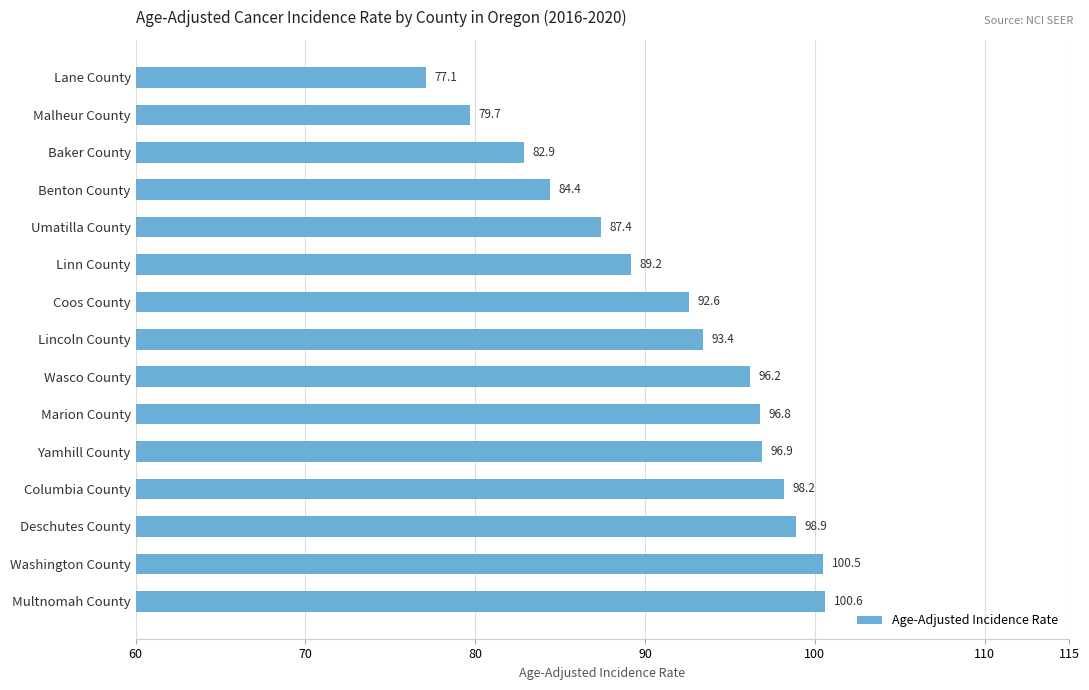

What is the ratio of the value at Benton County to the value at Multnomah County?

0.8